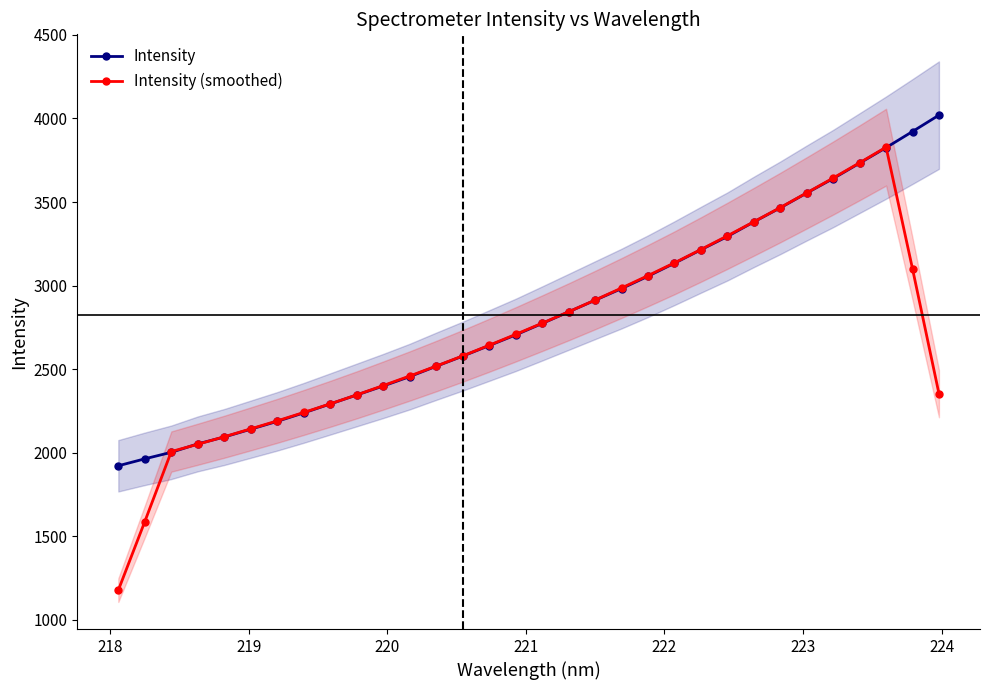

At how many categories does at least one series exceed 3343?

8